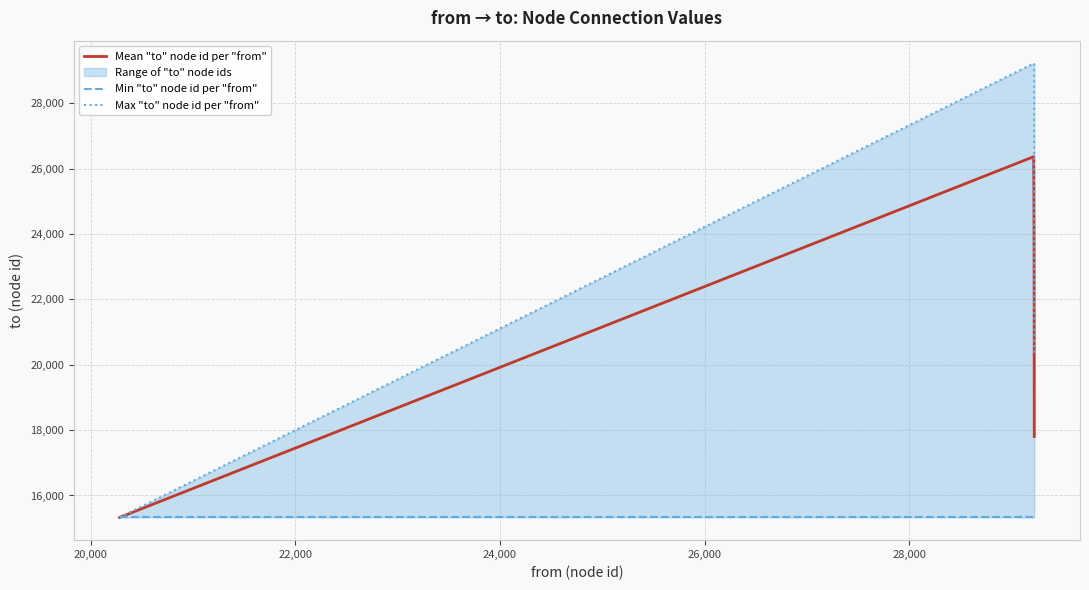

What is the minimum value for Mean "to" node id per "from"?

15329.0